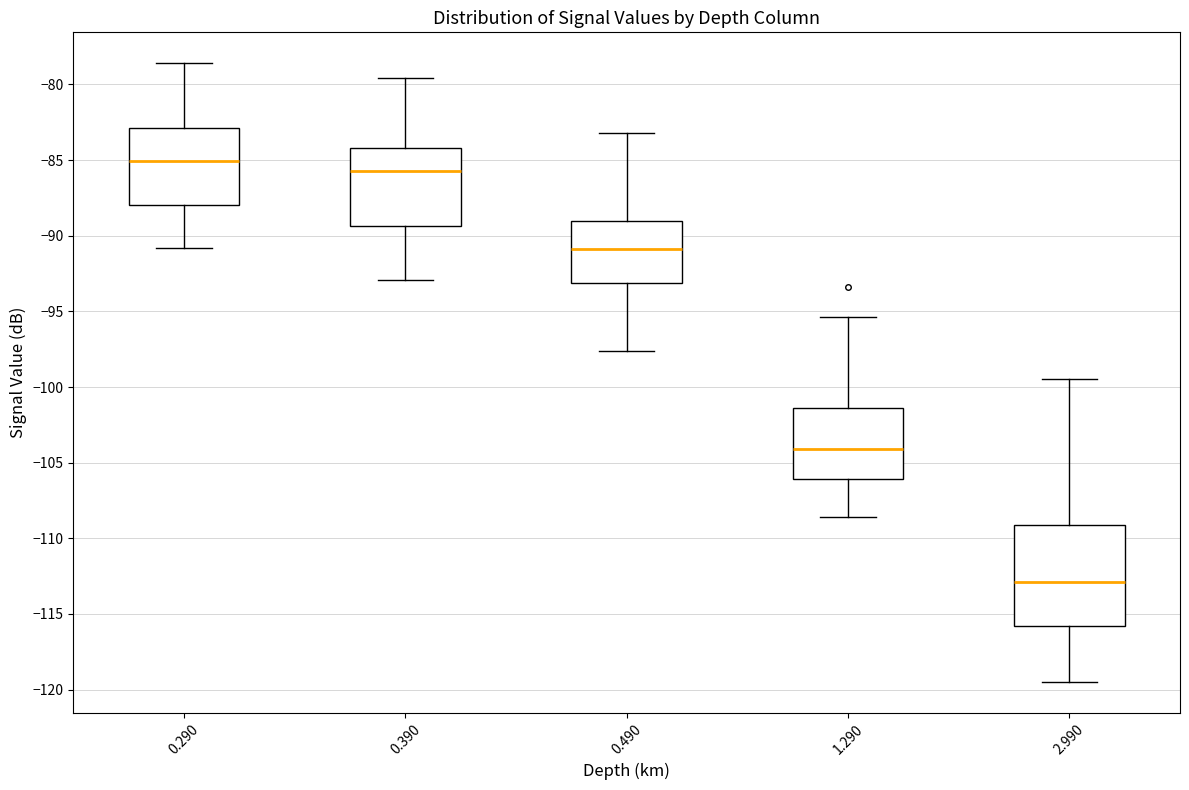

Which box's median line is the highest?

0.290